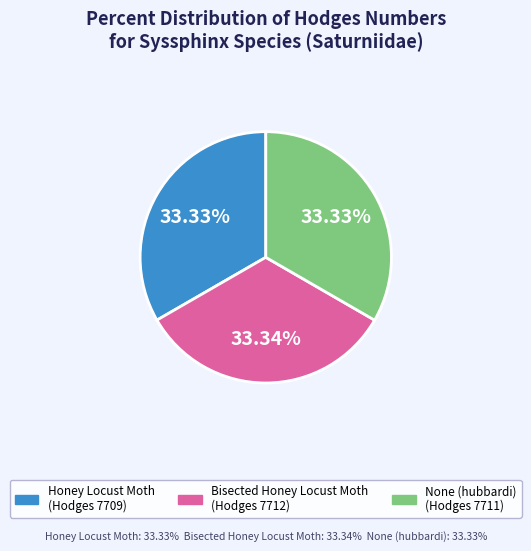

Does Honey Locust Moth represent more than half of the total?

No